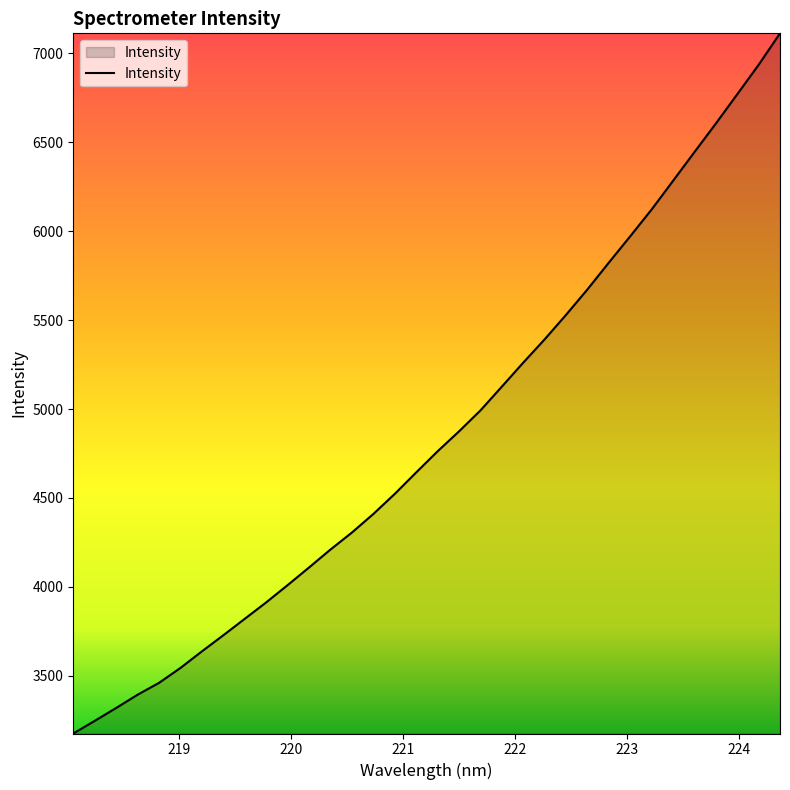

What is the minimum value shown in the chart?

3176.6